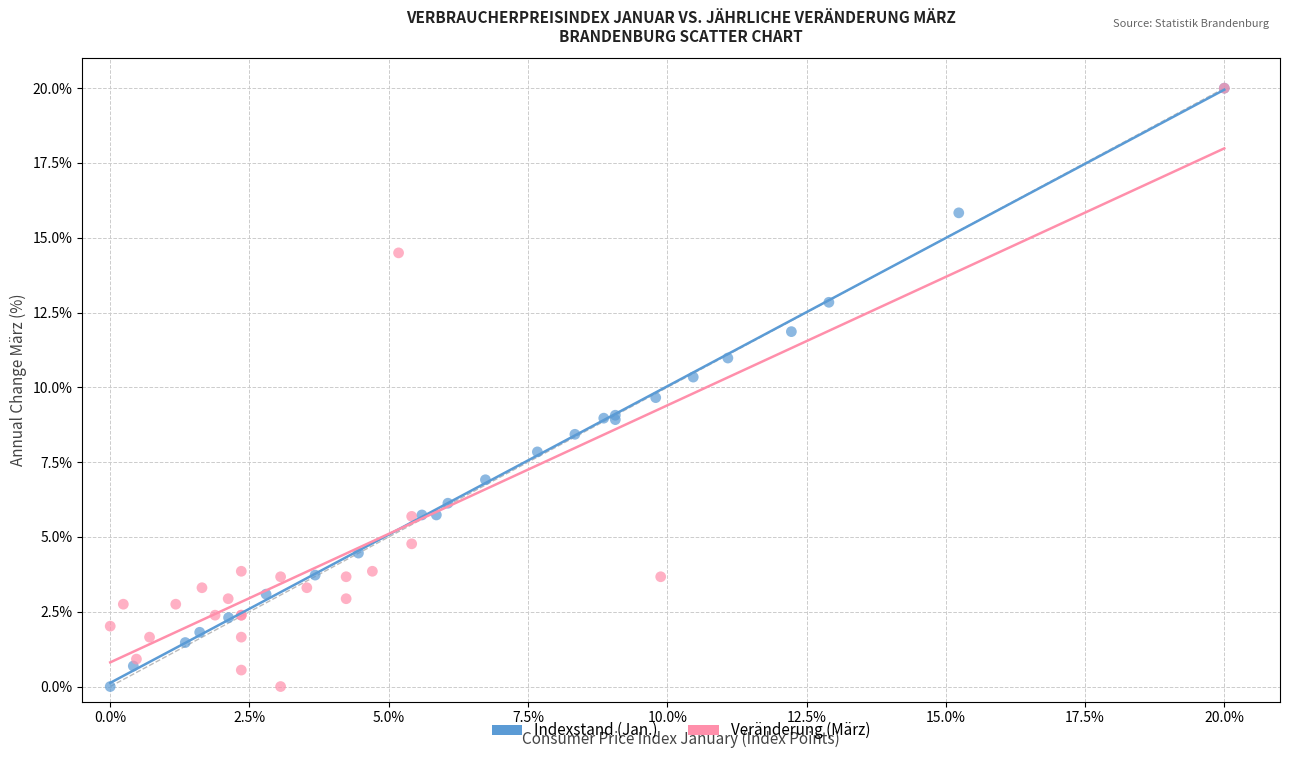

What are all the series names shown in the legend?

Indexstand (Jan.), Veränderung (März)